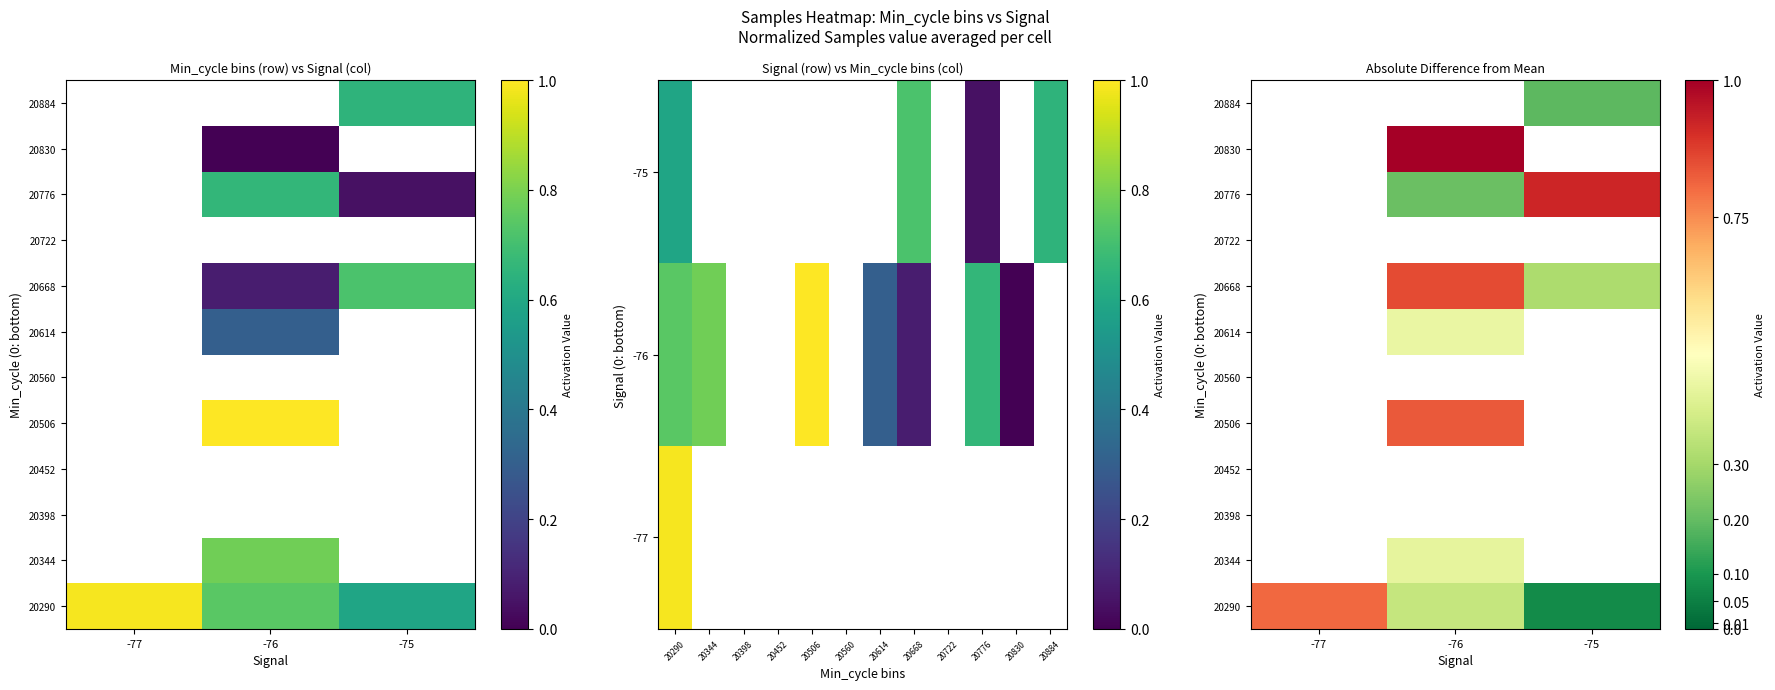

Which category has the highest value across all series?

-76